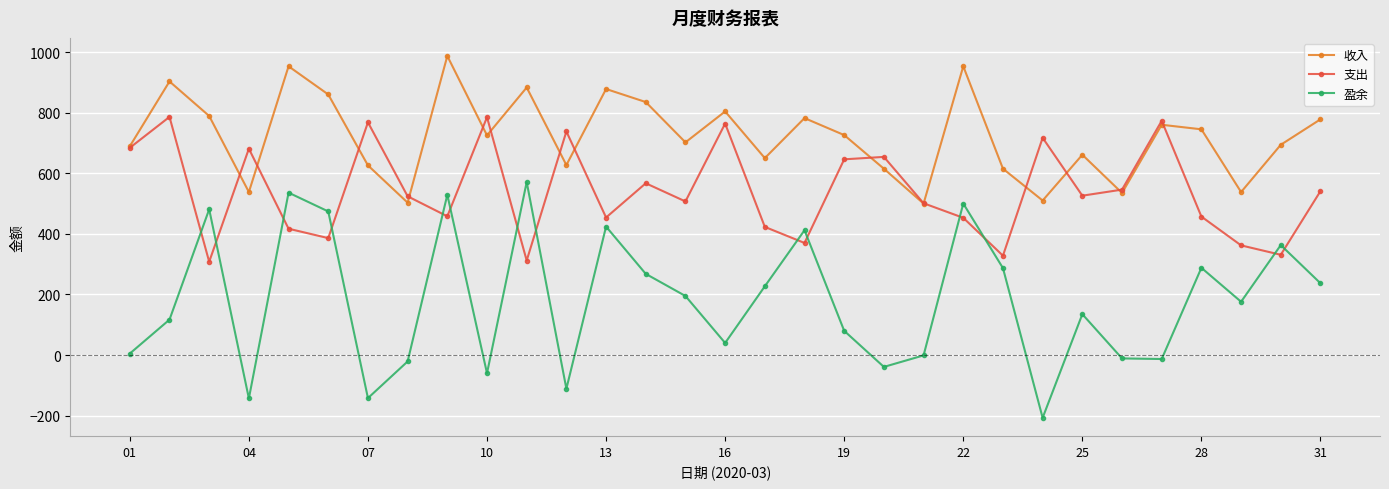

Which series has the largest total across all categories?

收入